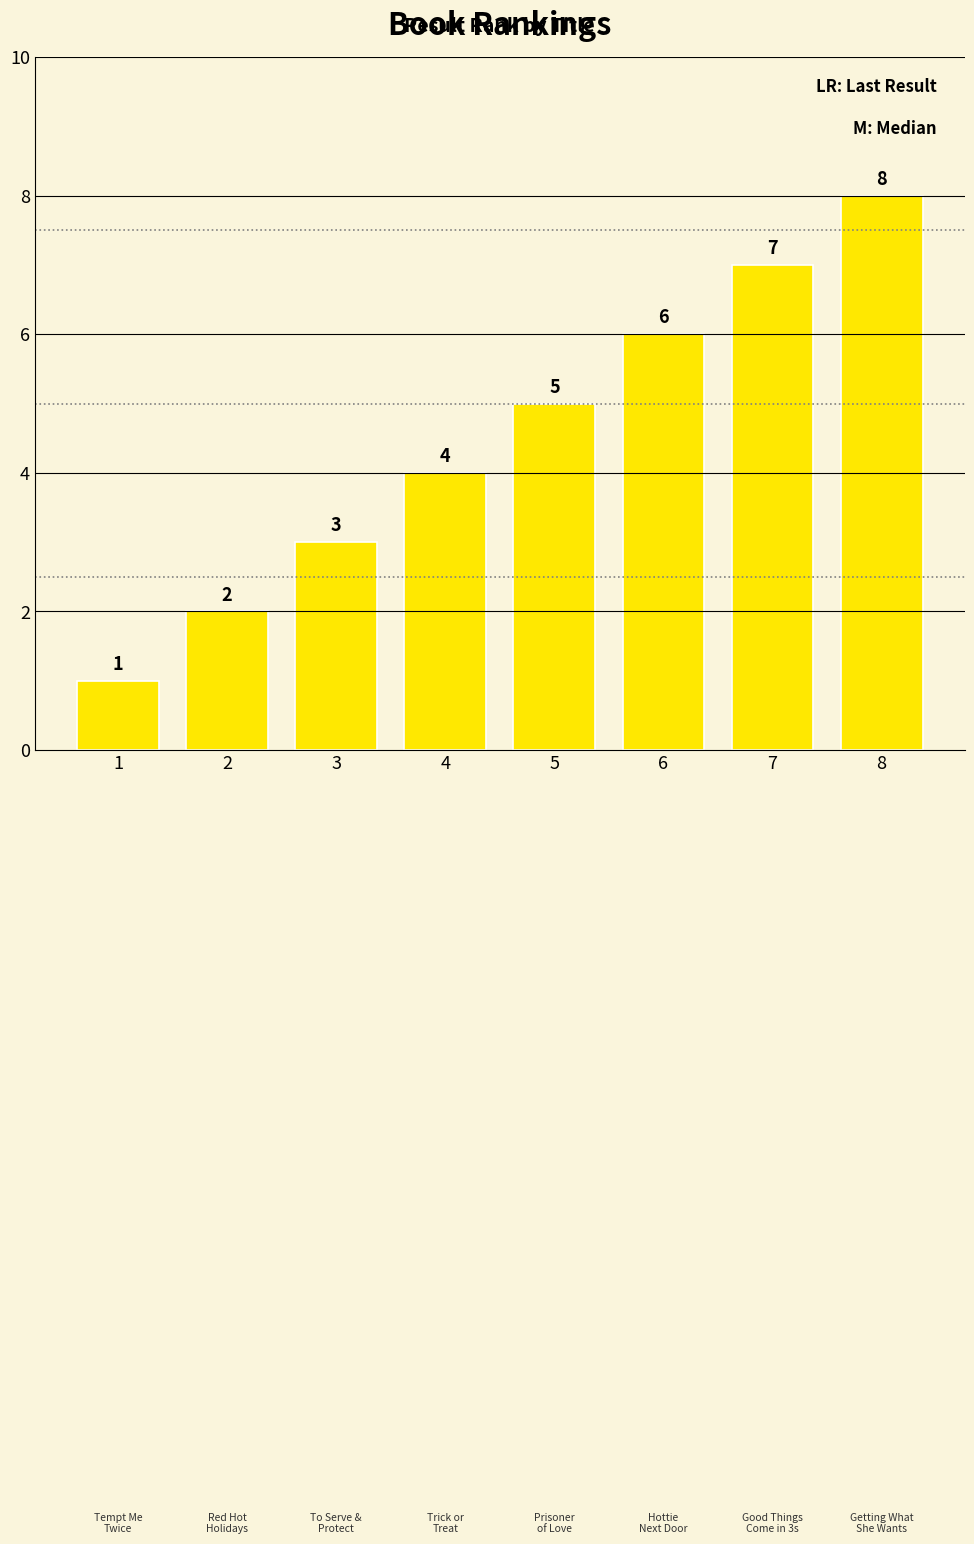

What is the sum of the values at 5 and 3?

8